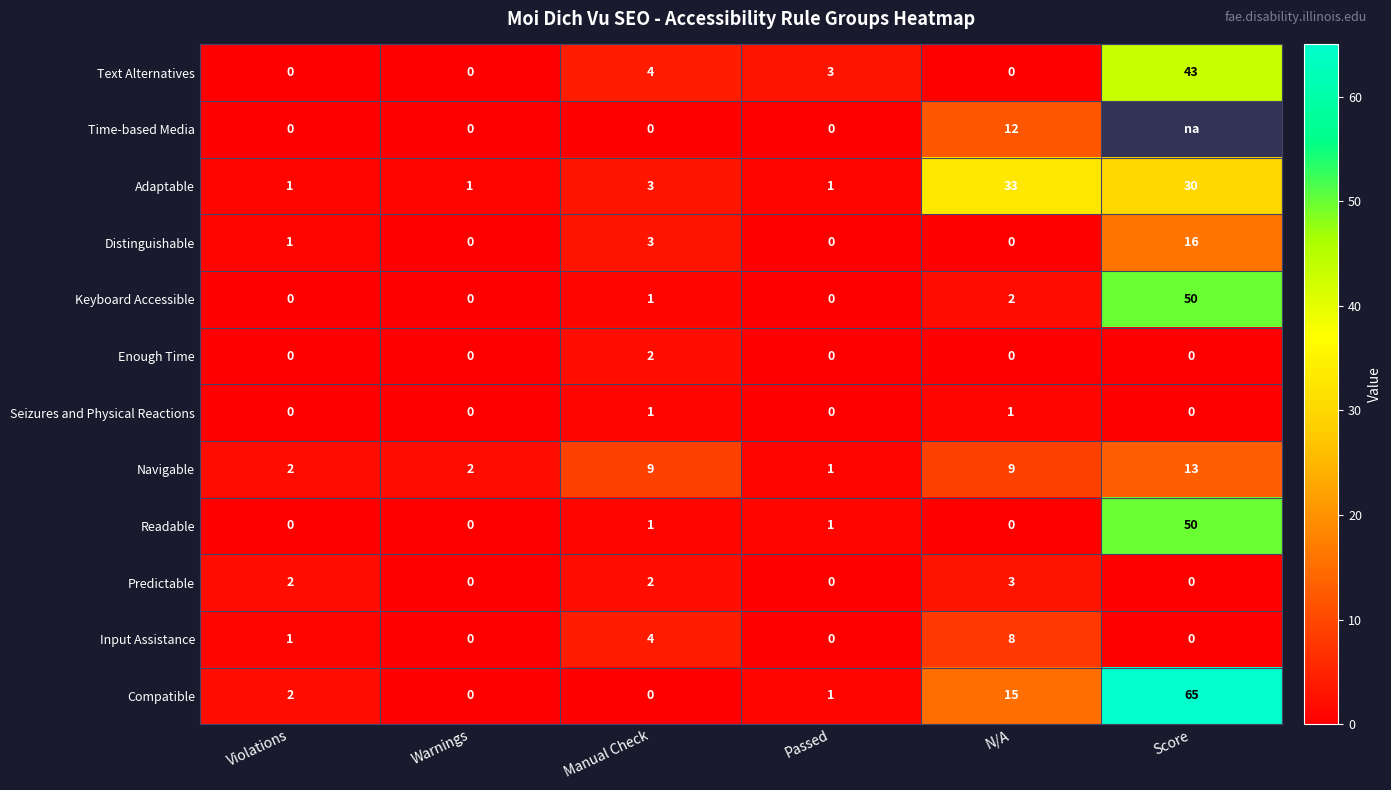

What is the difference between the Input Assistance values at N/A and Warnings?

8